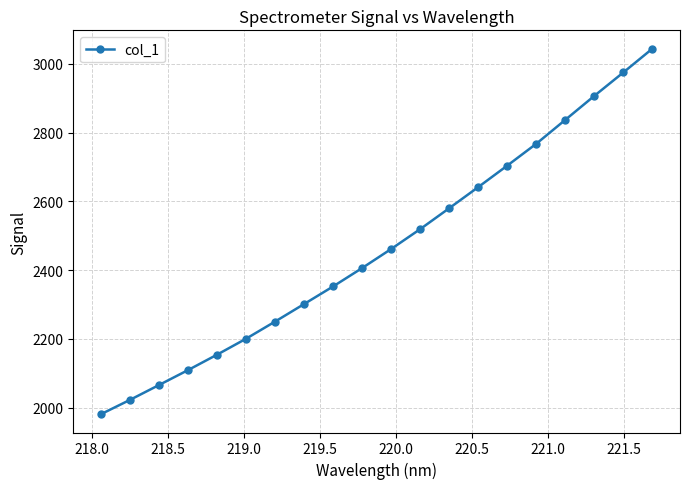

What is the smallest value displayed?

1980.7